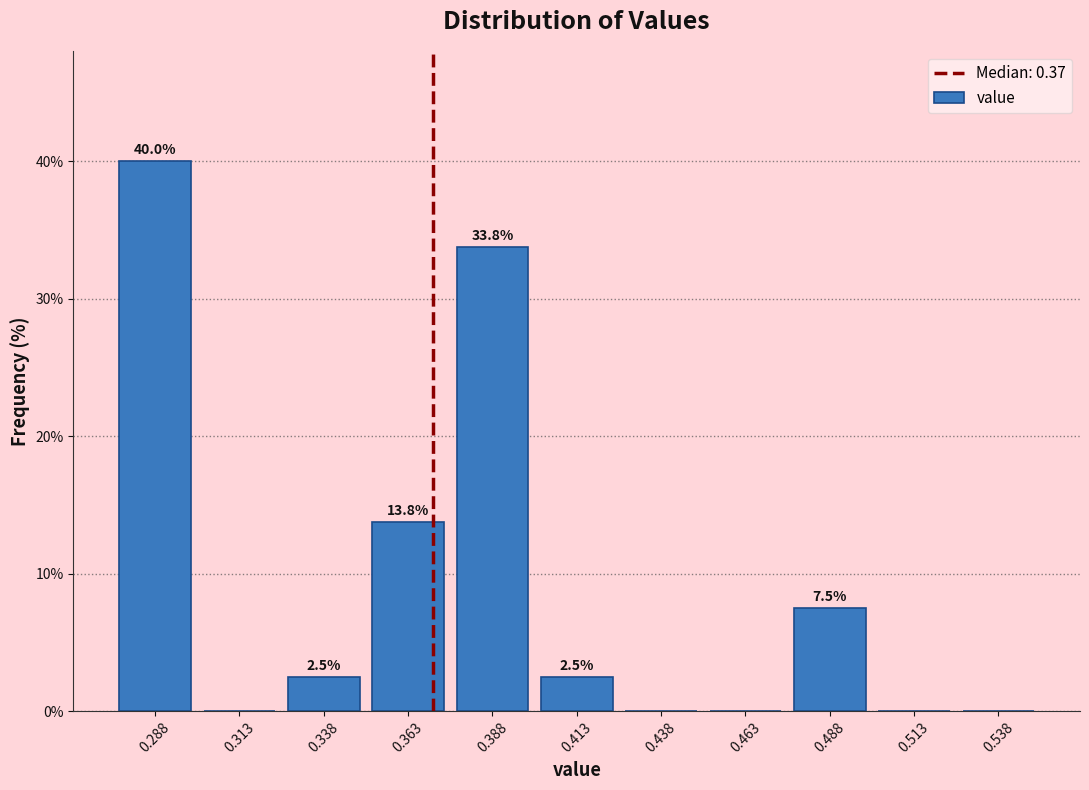

Over which range of the x-axis is the bar tallest?

0.275 to 0.300